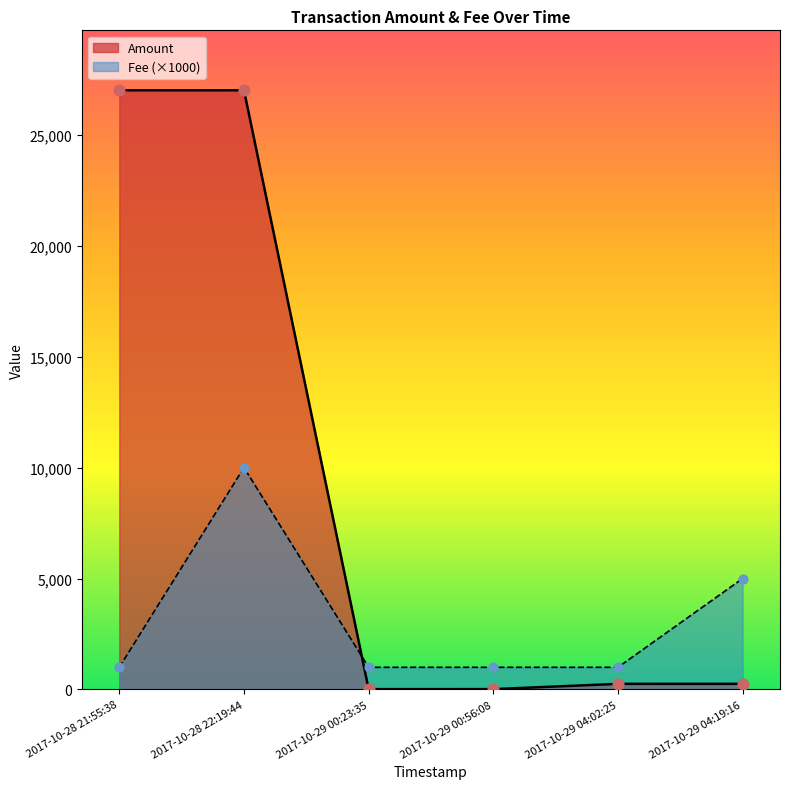

At which category is the sum across all series the highest?

2017-10-28 22:19:44